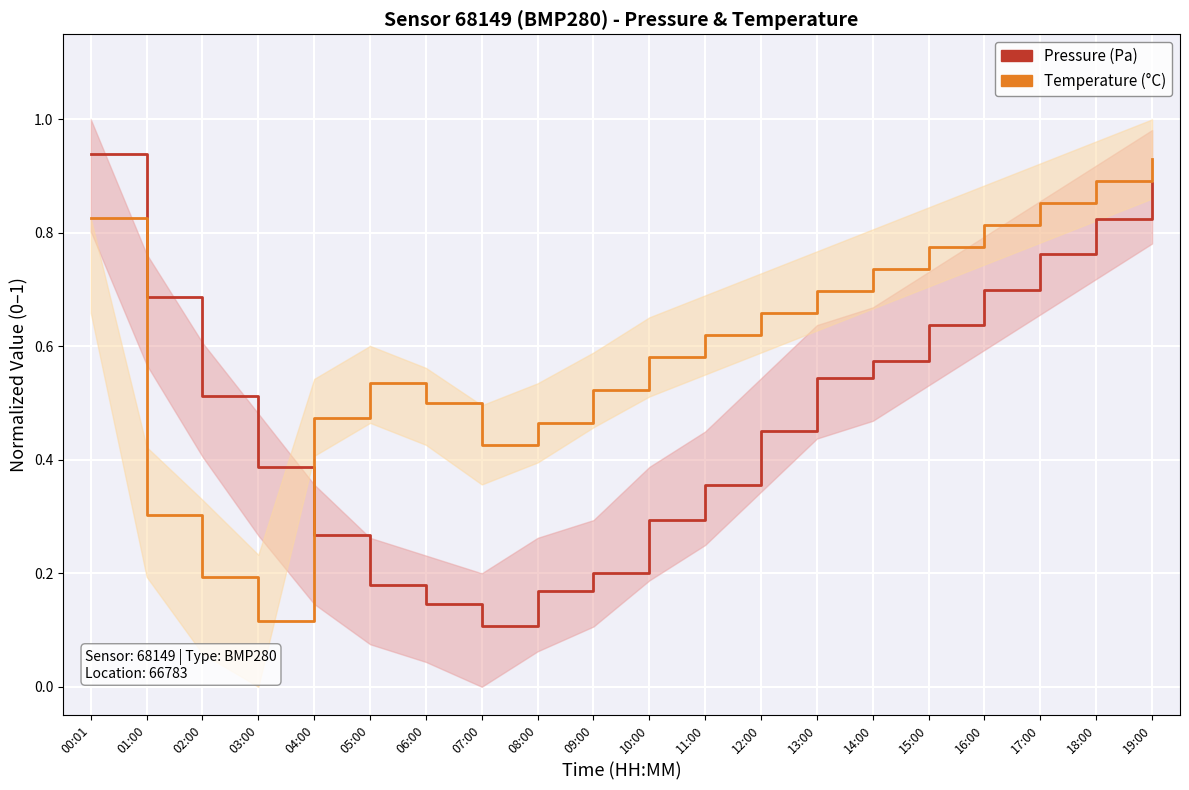

What is the difference between the highest and lowest values at 02:00?

0.3